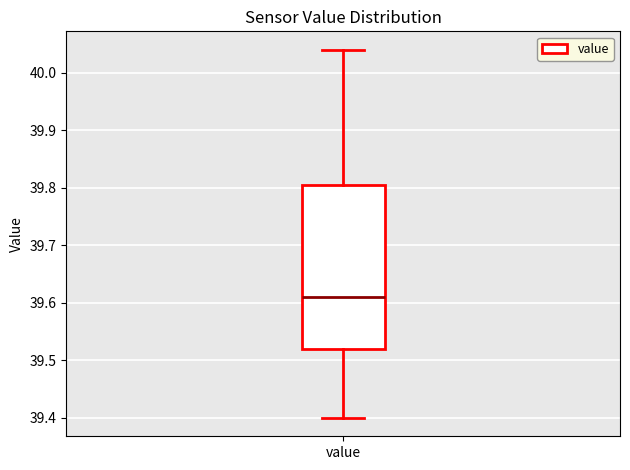

Where does the upper whisker of the box for value end on the y-axis? The values are not printed on the chart, so give them approximately, as read against the axis.

40.04